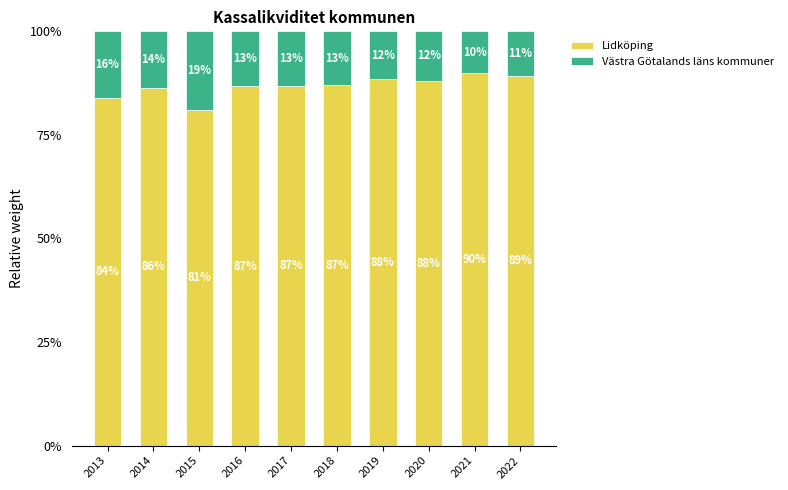

What is the total value across all series at 2017?

100.0